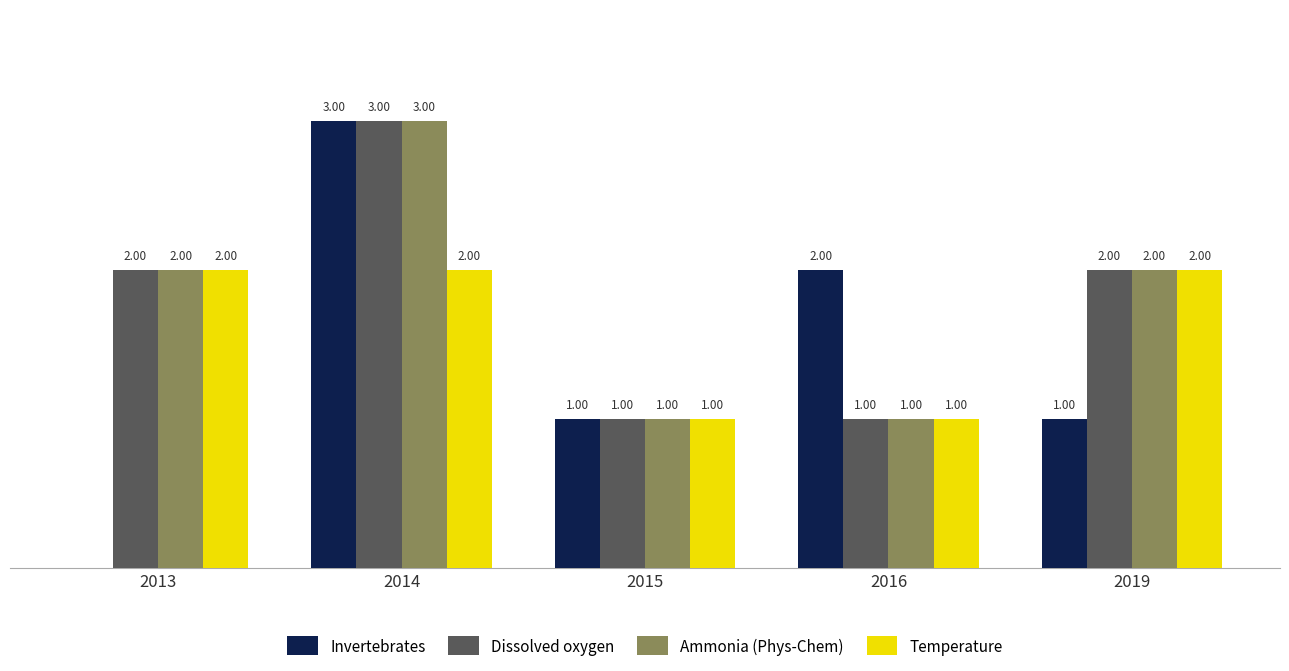

Is the value of Invertebrates at 2015 greater than the value of Temperature at 2013?

No